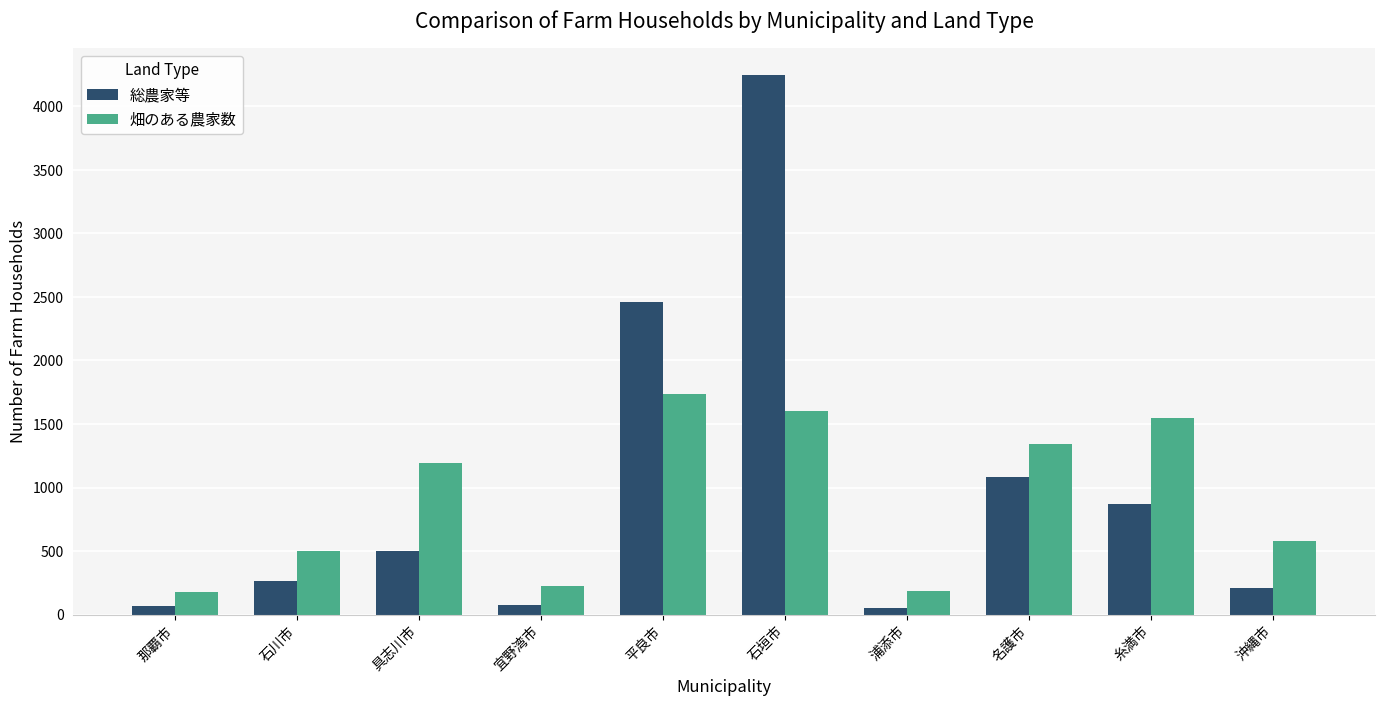

What is the sum of all 総農家等 values?

9825